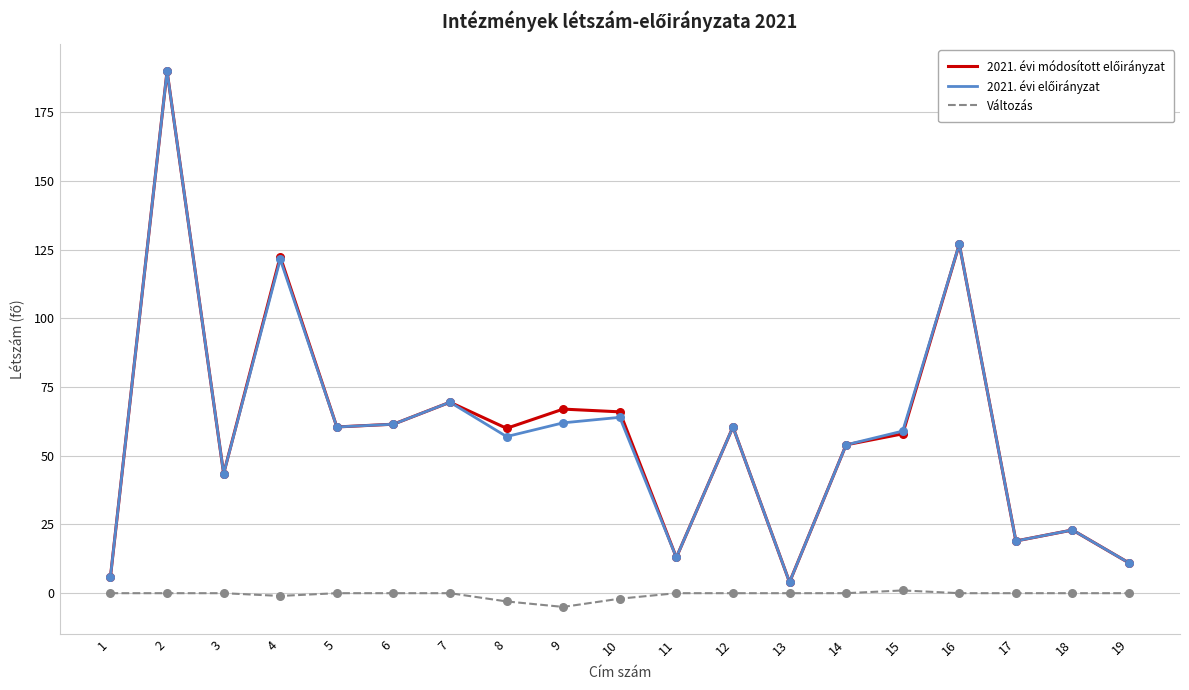

What is the total value across all series at 12?

121.0